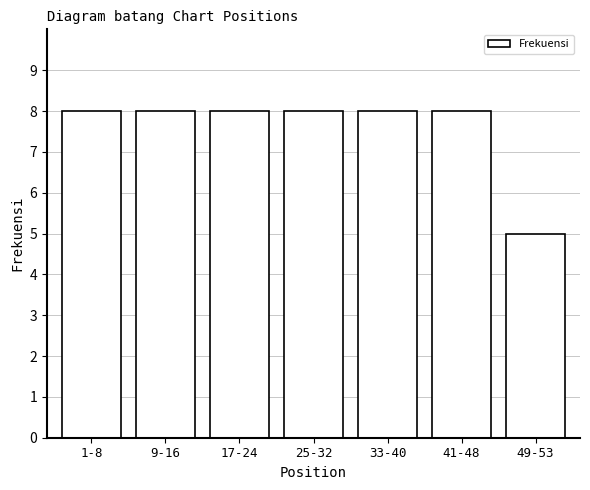

Reading left to right, list all the values displayed in this chart.

1-8=8	9-16=8	17-24=8	25-32=8	33-40=8	41-48=8	49-53=5